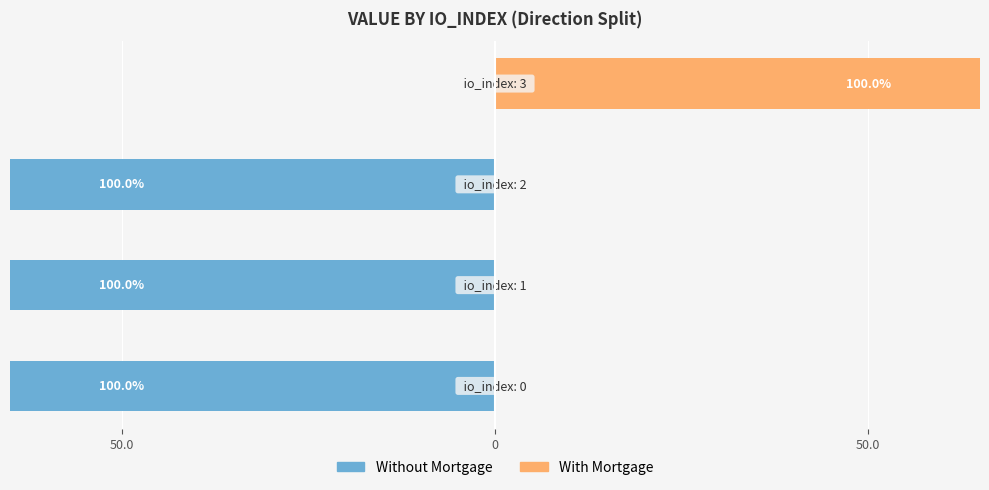

Reading left to right, list all the values displayed in this chart.

Without Mortgage: -100	-100	-100	0
With Mortgage: 0	0	0	100